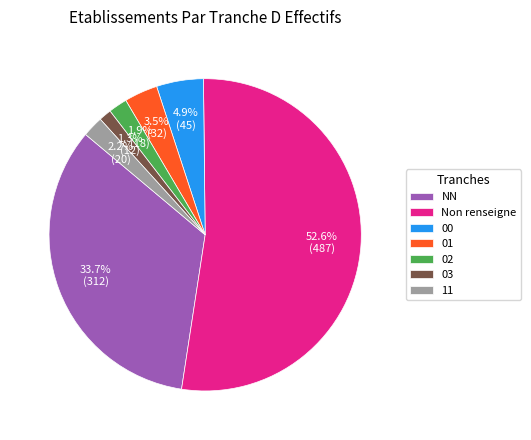

How many segments does this pie chart have?

7